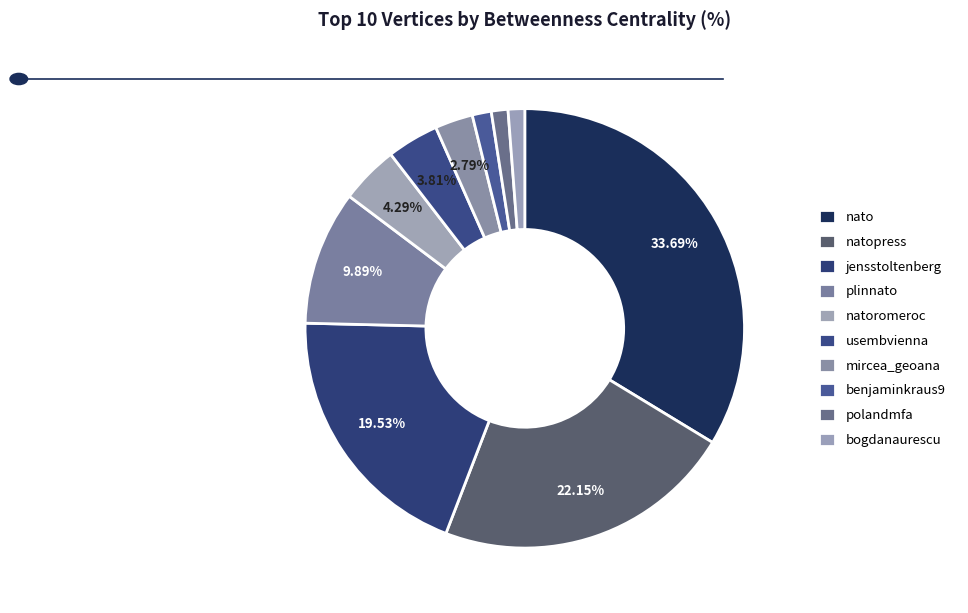

Rank the categories by value from lowest to highest.

polandmfa, bogdanaurescu, benjaminkraus9, mircea_geoana, usembvienna, natoromeroc, plinnato, jensstoltenberg, natopress, nato